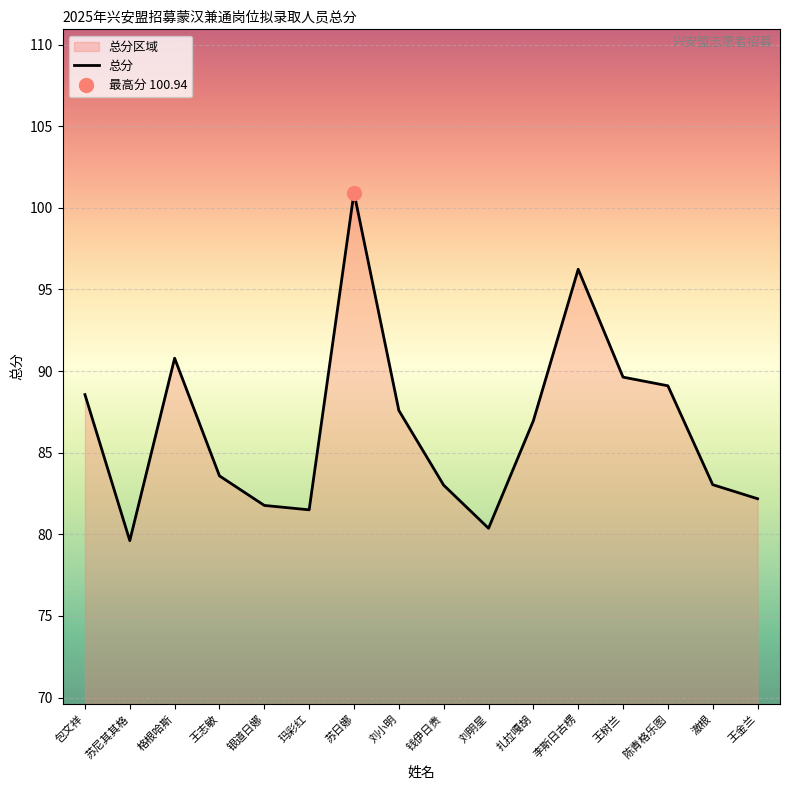

The value at 苏尼其其格 is 120.7. True or false?

False